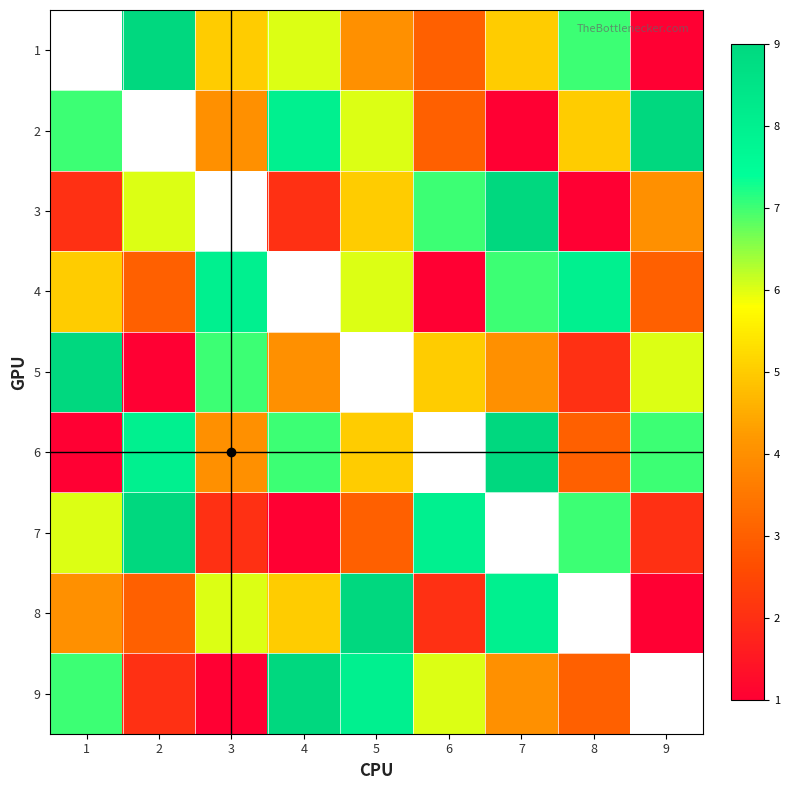

What is the difference between the highest and lowest values at 5?

6.0